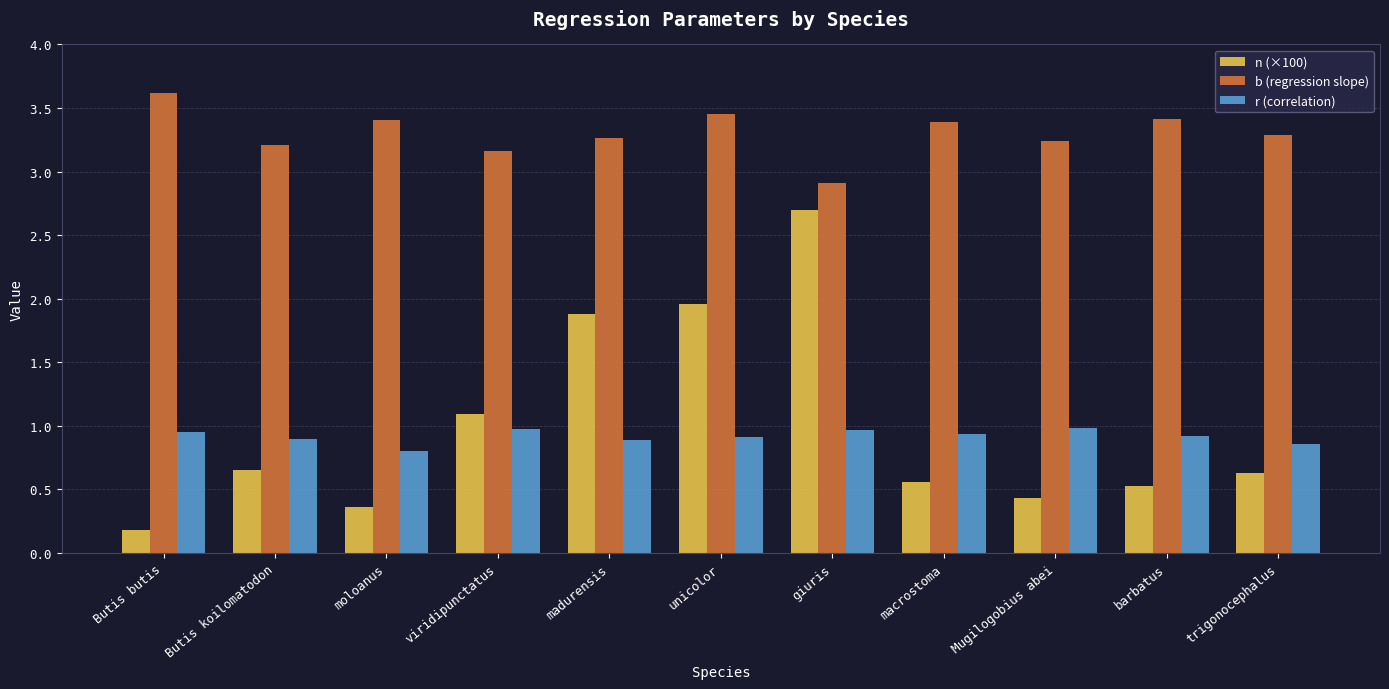

The value of n (×100) at Mugilogobius abei is 0.1. True or false?

False